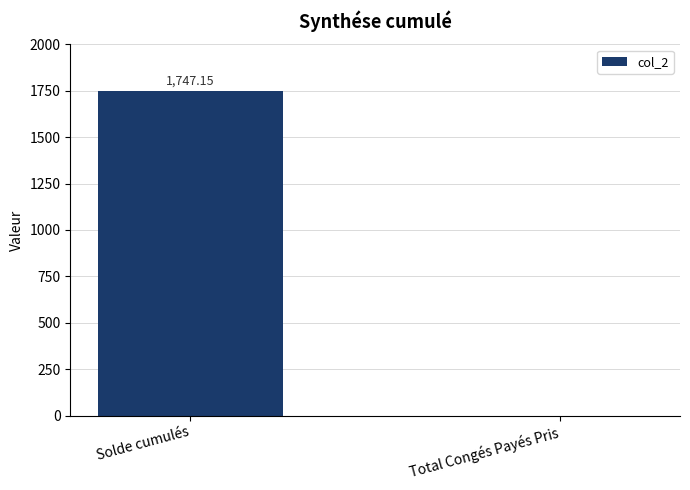

Reading left to right, transcribe all the data shown in this chart.

Solde cumulés=1747.2	Total Congés Payés Pris=0.0